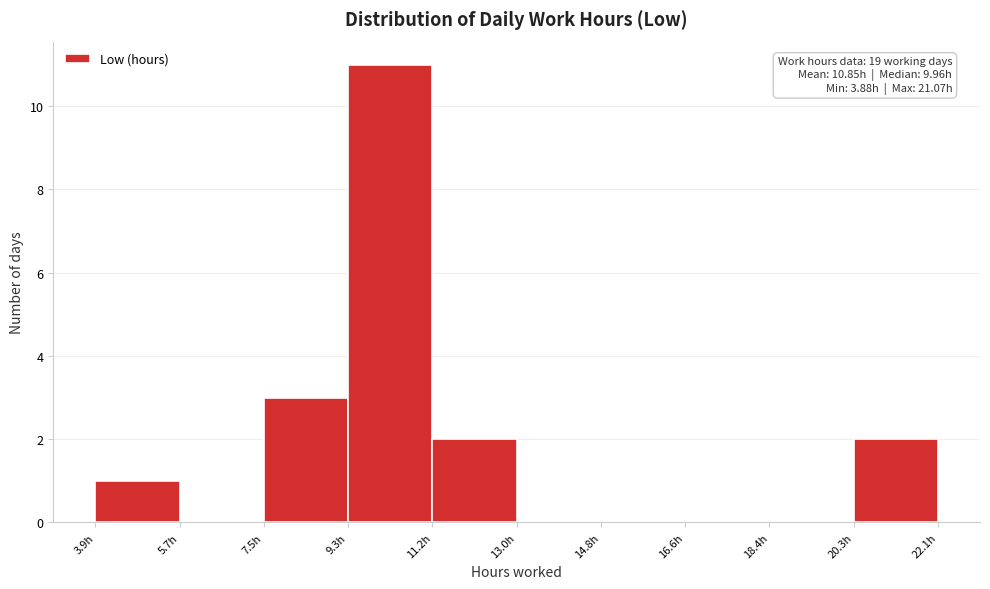

Over which range of the x-axis is the bar tallest?

9.4 to 11.2